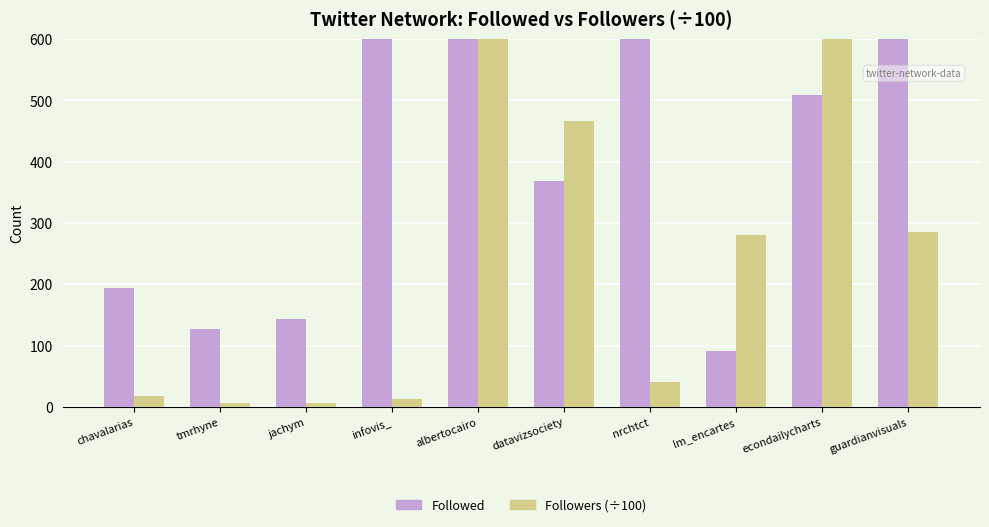

How many data points in Followed are less than 508?

5